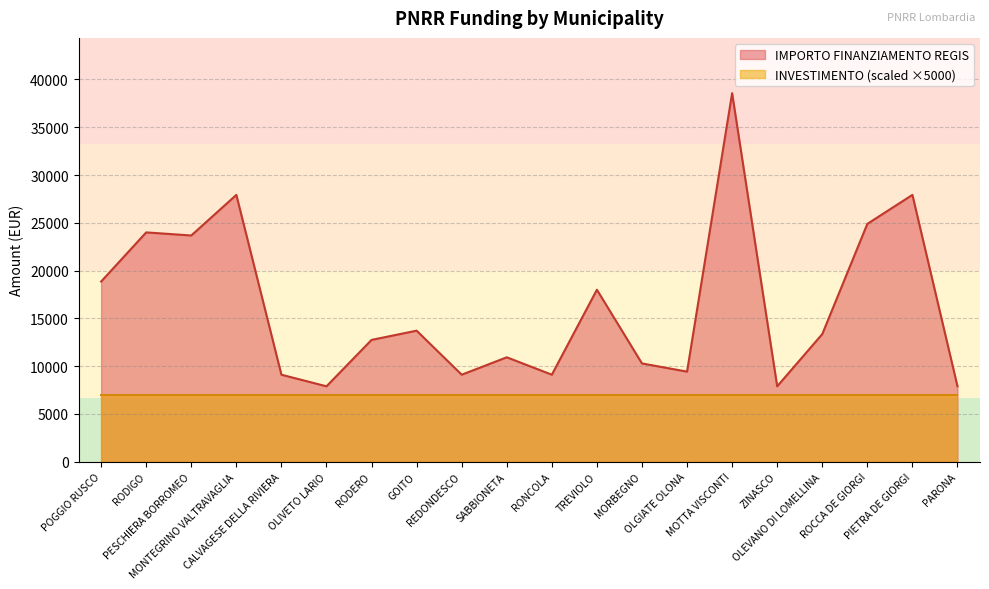

Rank the categories by value from lowest to highest.

OLIVETO LARIO, ZINASCO, PARONA, CALVAGESE DELLA RIVIERA, REDONDESCO, RONCOLA, OLGIATE OLONA, MORBEGNO, SABBIONETA, RODERO, OLEVANO DI LOMELLINA, GOITO, TREVIOLO, POGGIO RUSCO, PESCHIERA BORROMEO, RODIGO, ROCCA DE GIORGI, MONTEGRINO VALTRAVAGLIA, PIETRA DE GIORGI, MOTTA VISCONTI